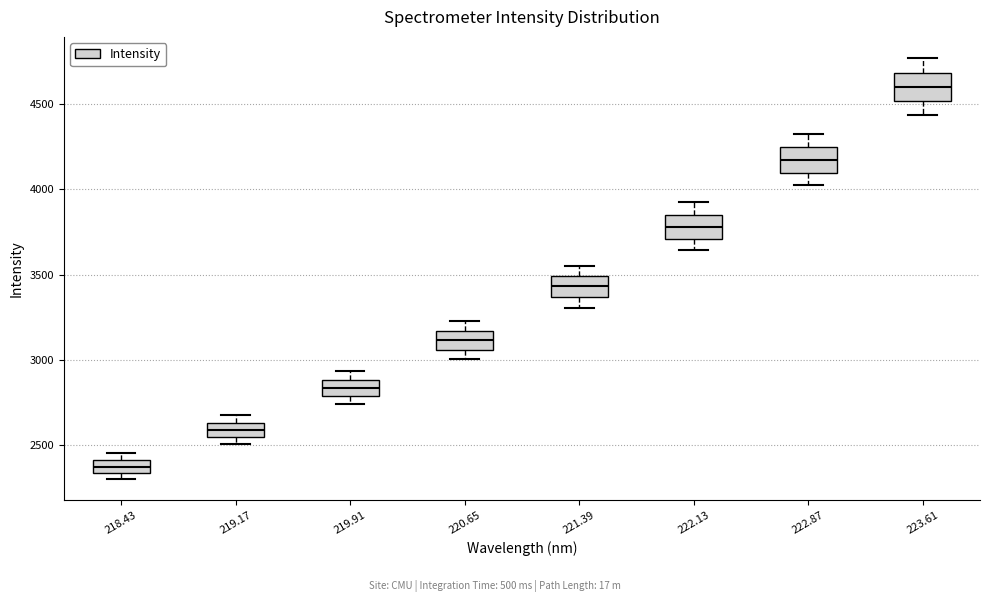

Which box's median line is the lowest?

218.43